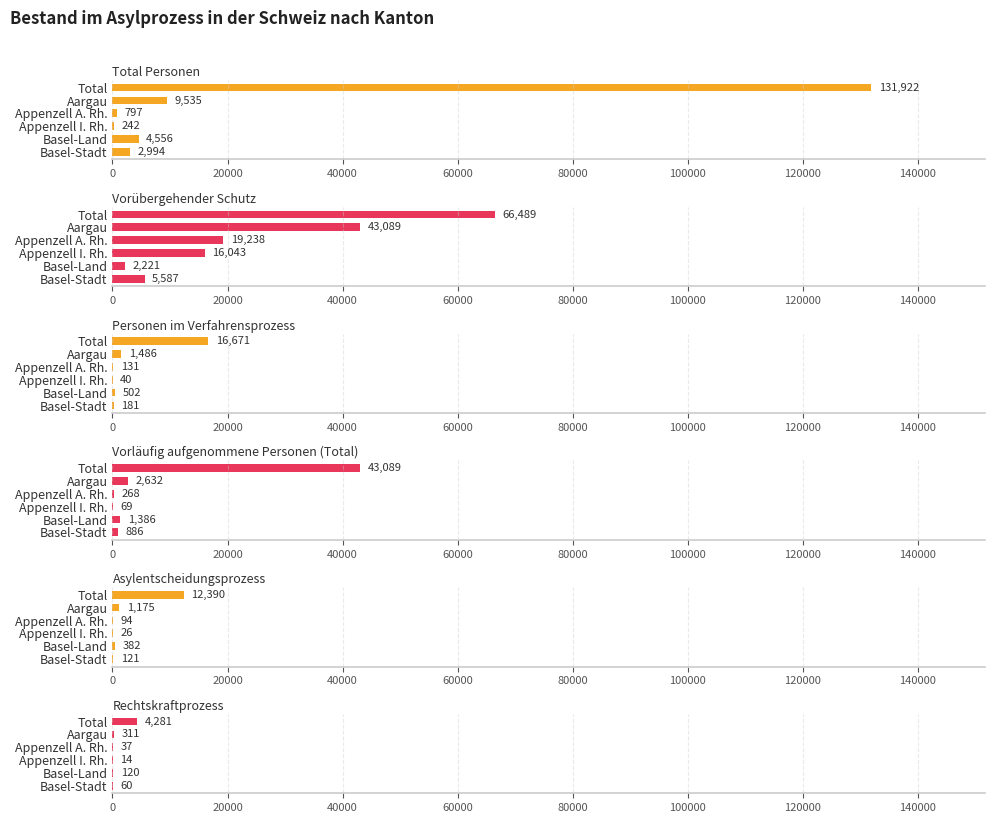

Is it true that Vorübergehender Schutz equals 2221 at 80000?

True